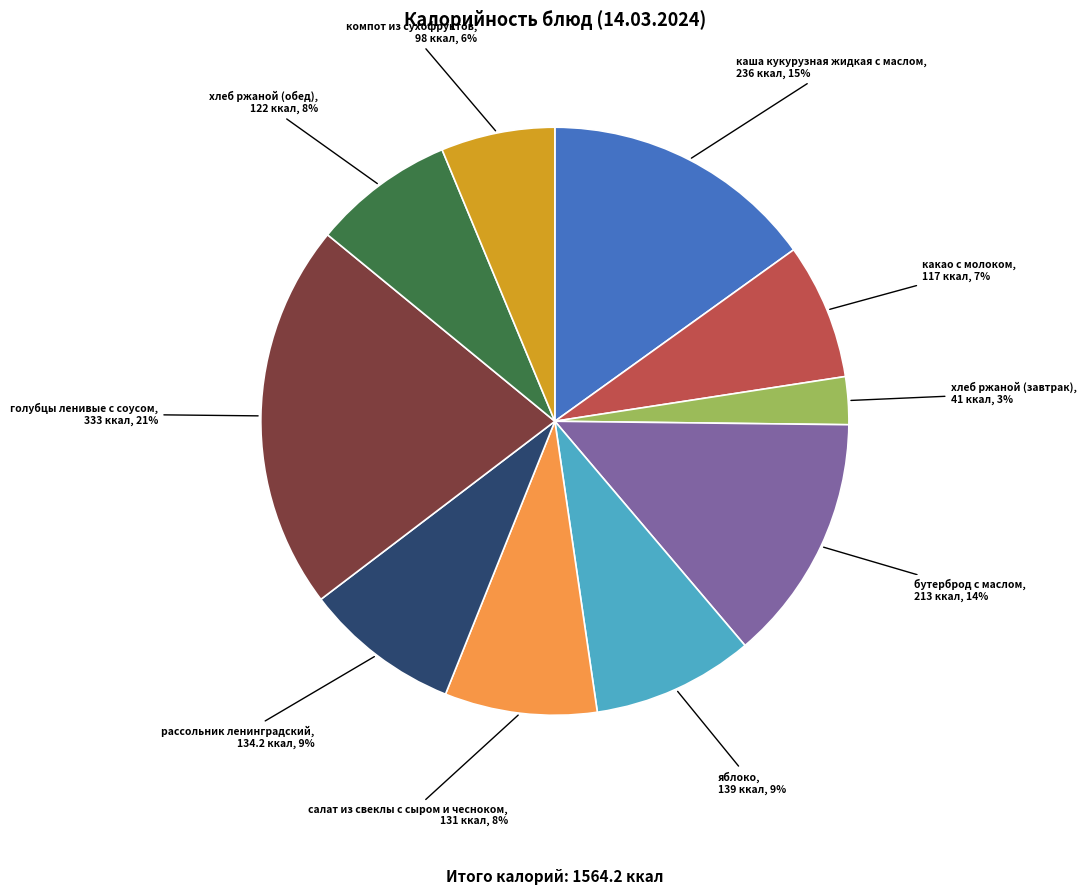

Is хлеб ржаной (обед) the majority of the pie?

No